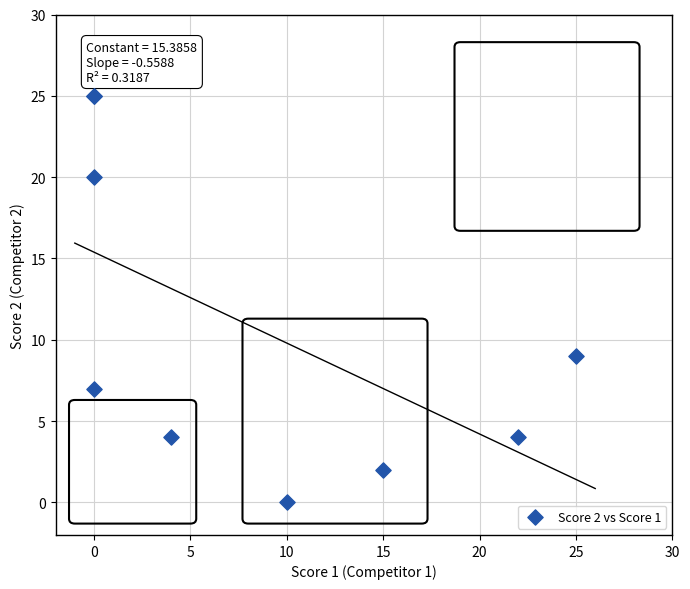

What Y value in the scatter plot is closest to 12?

9